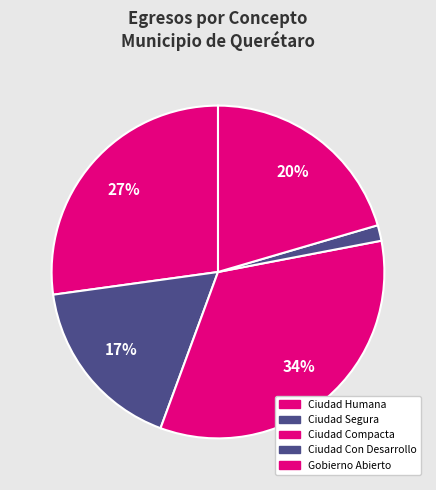

How many slices are in this pie chart?

5